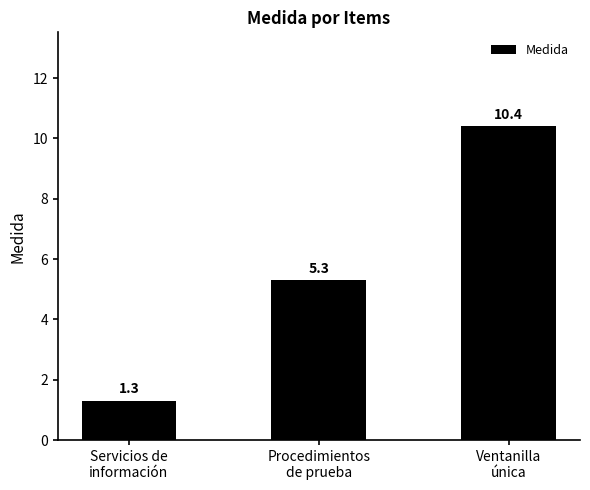

Is it true that the value at Ventanilla
única is 10.4?

True